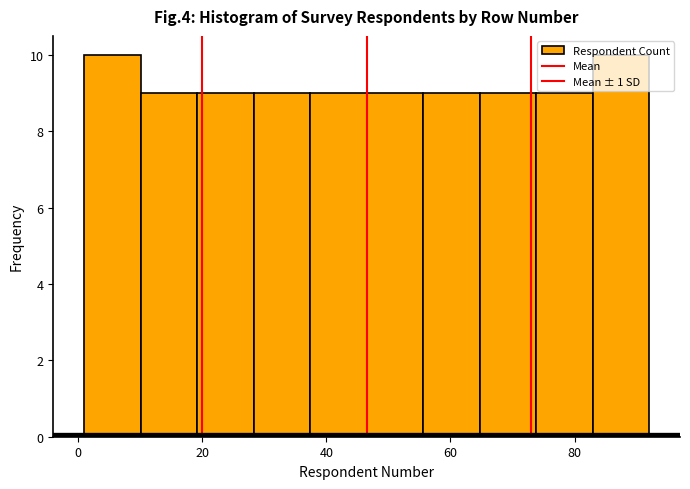

How tall is the bar that spans 10 to 20 on the x-axis? Neither the bar edges nor the heights are printed on the chart, so give them approximately, as read against the axes.

9